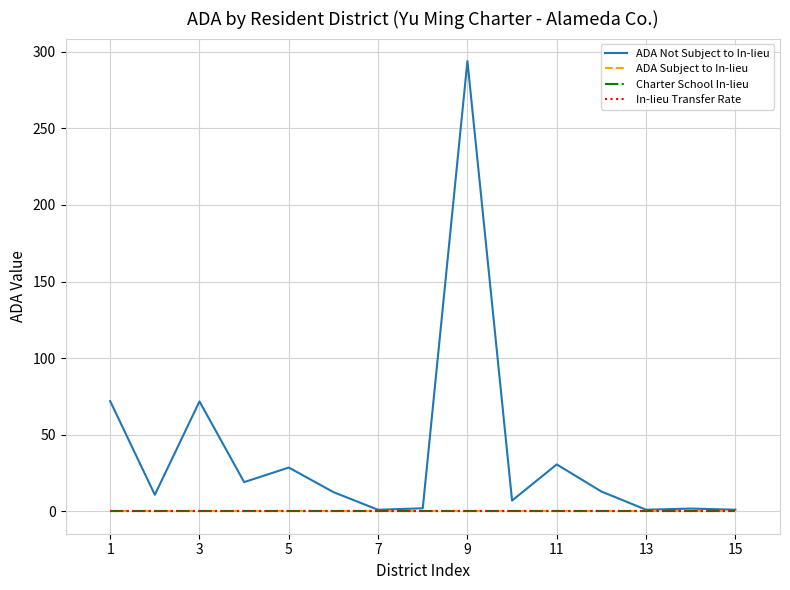

True or false: Charter School In-lieu and In-lieu Transfer Rate intersect in this chart.

False